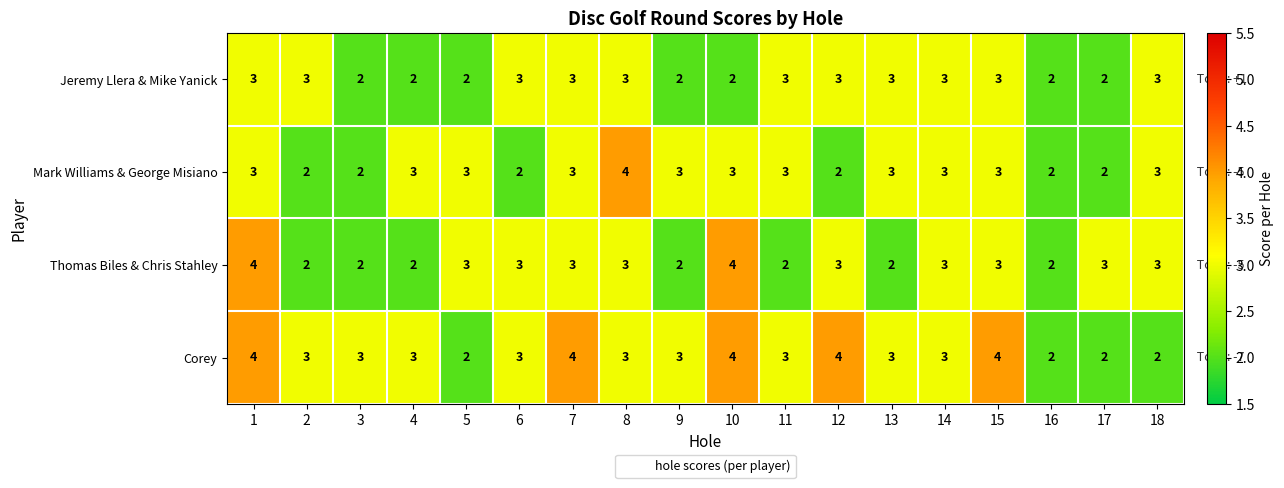

The Corey series shows 3 at 7. True or false?

False